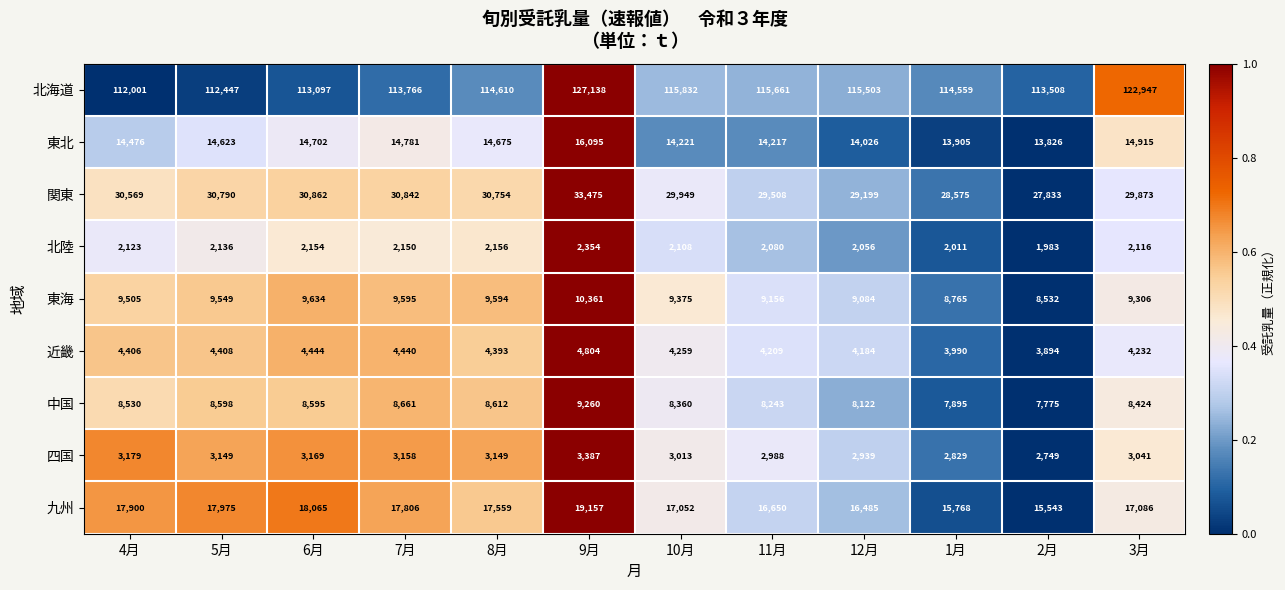

At 2月, list the series in order from smallest to largest.

北陸, 四国, 近畿, 中国, 東海, 東北, 九州, 関東, 北海道